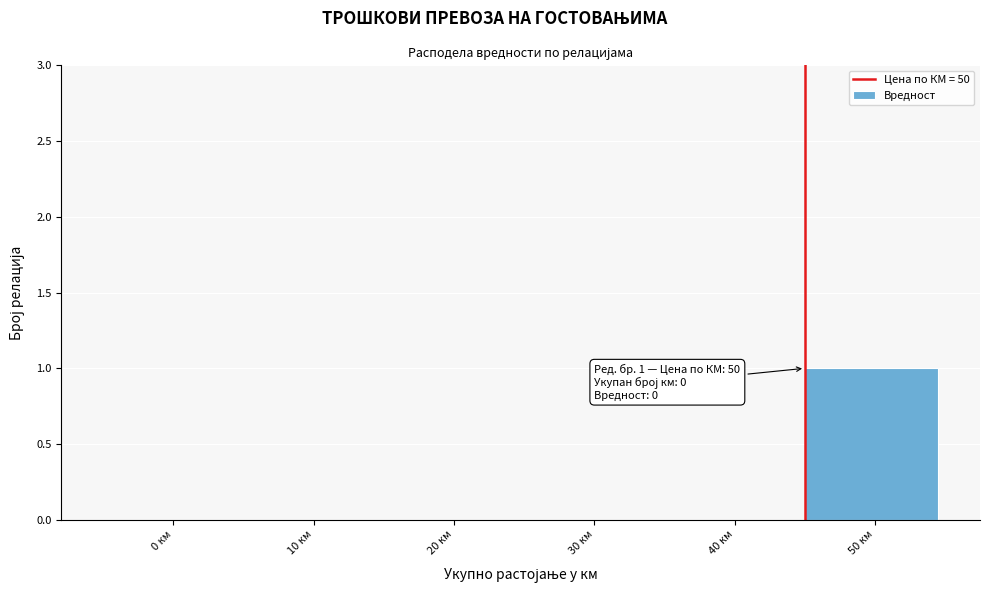

Reading right to left, list all the values displayed in this chart.

50 км=1	40 км=0	30 км=0	20 км=0	10 км=0	0 км=0